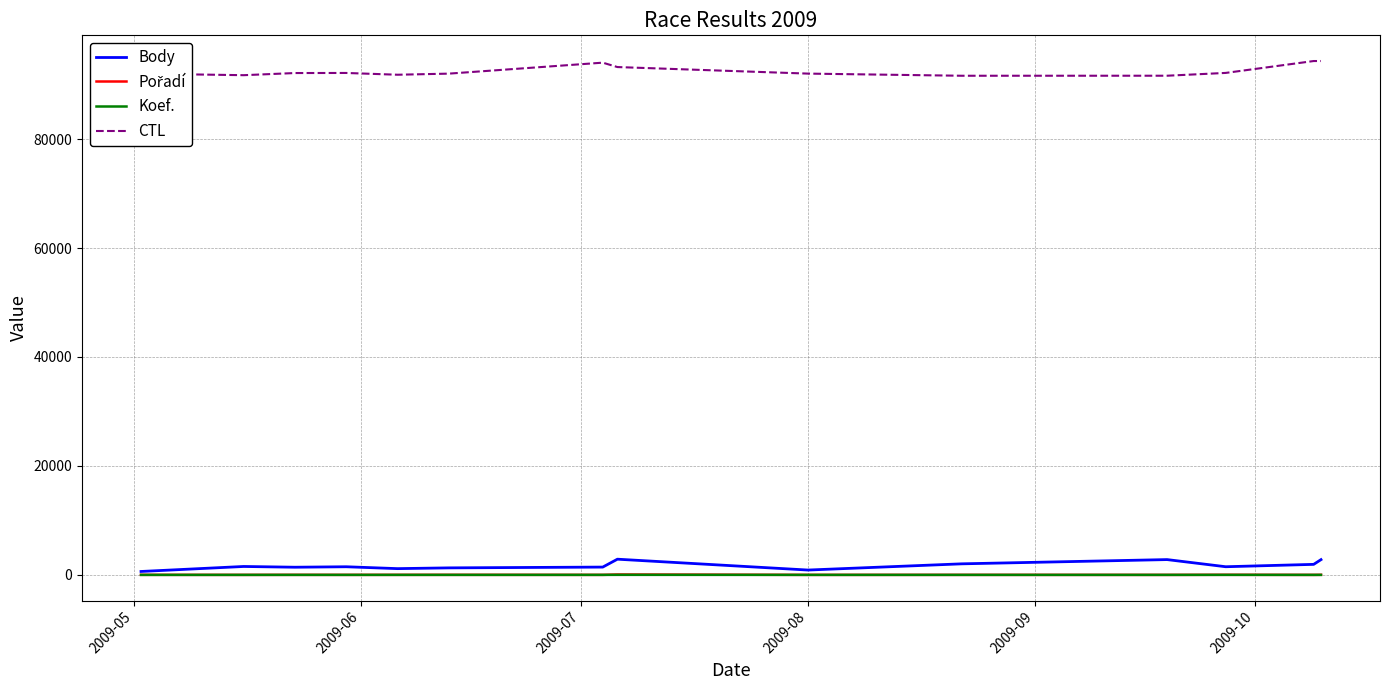

What is the maximum value shown in the chart?

94319